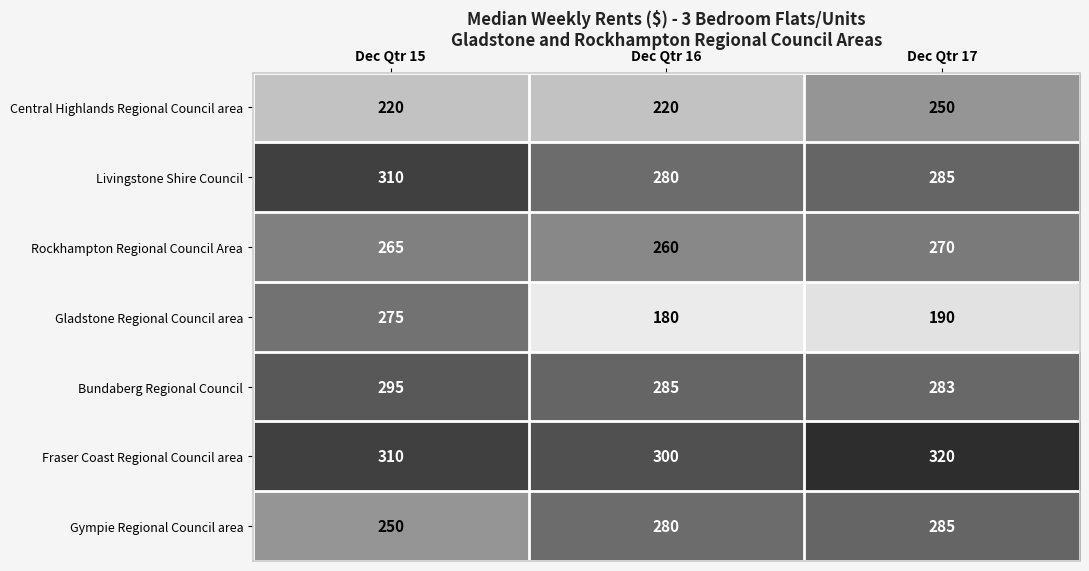

What is the spread (max minus min) of values at Dec Qtr 15?

90